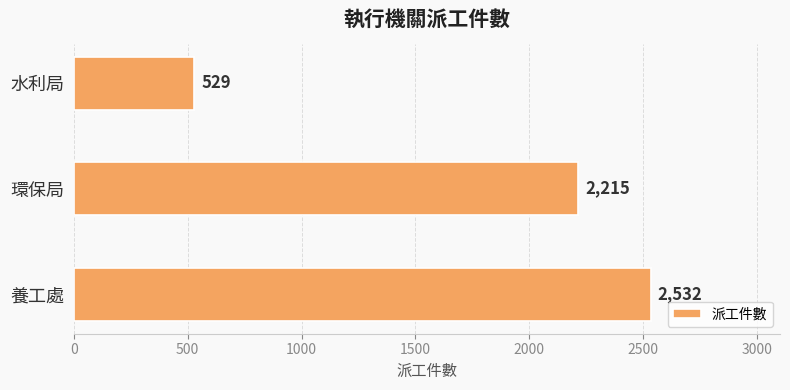

Is it true that the value at 環保局 is 2215?

True